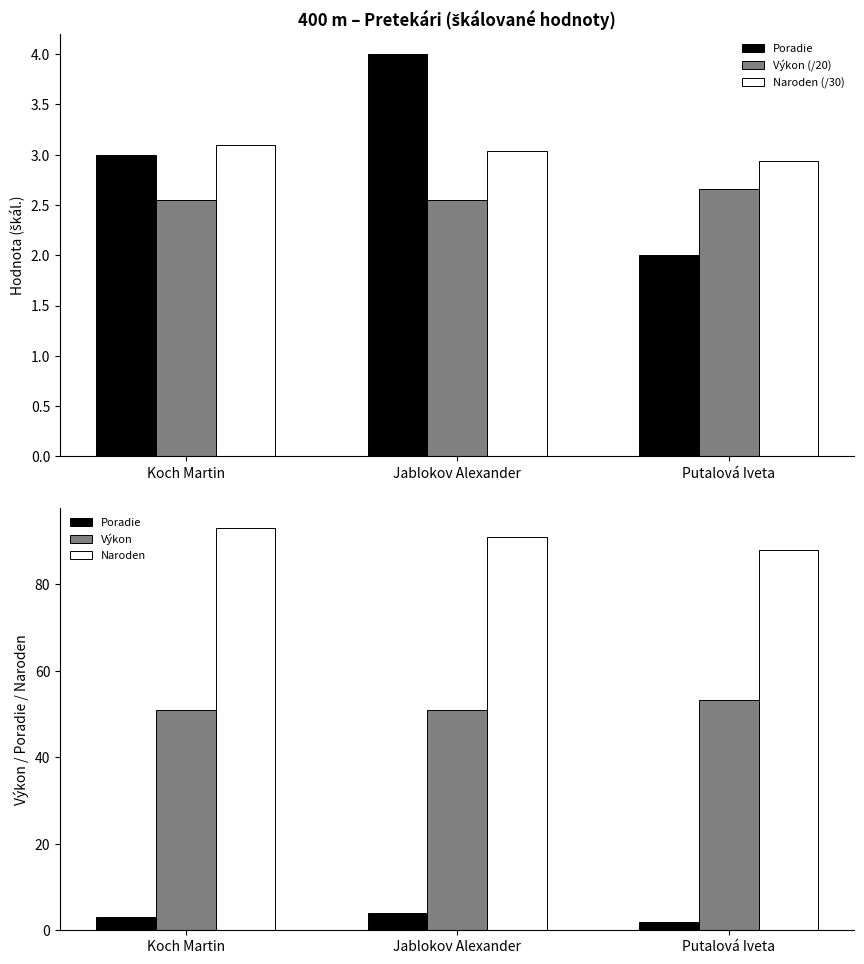

What is the minimum value shown in the chart?

2.0